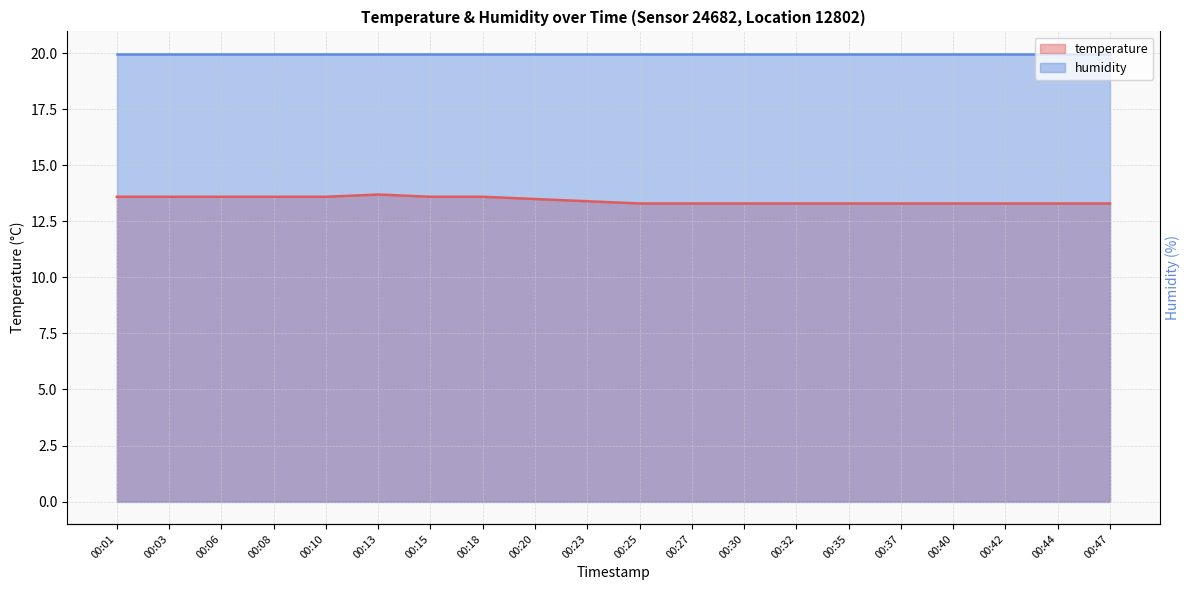

Where is the first local maximum?

00:13